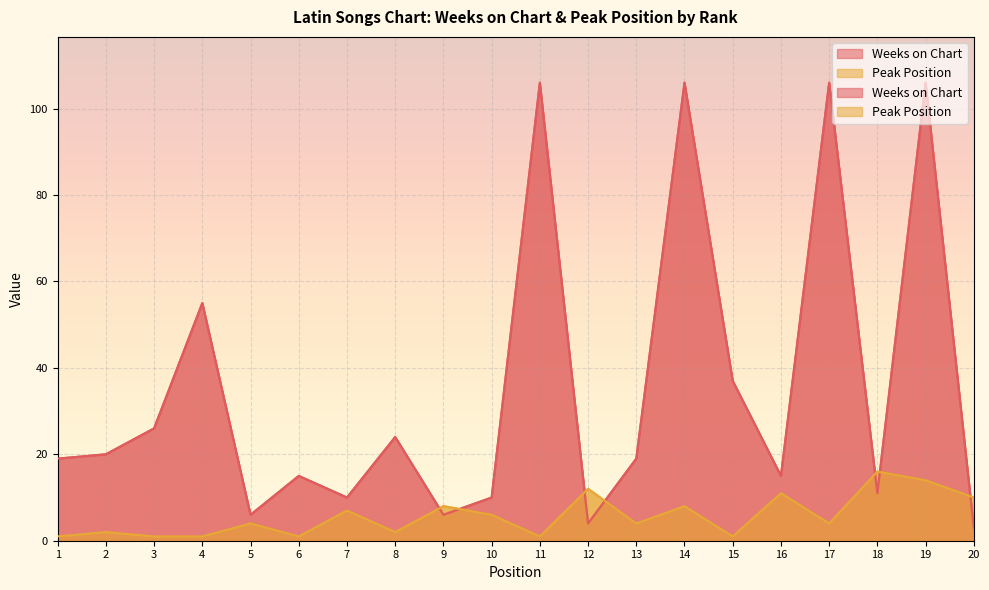

What is the sum of the Peak Position values at 1 and 17?

5